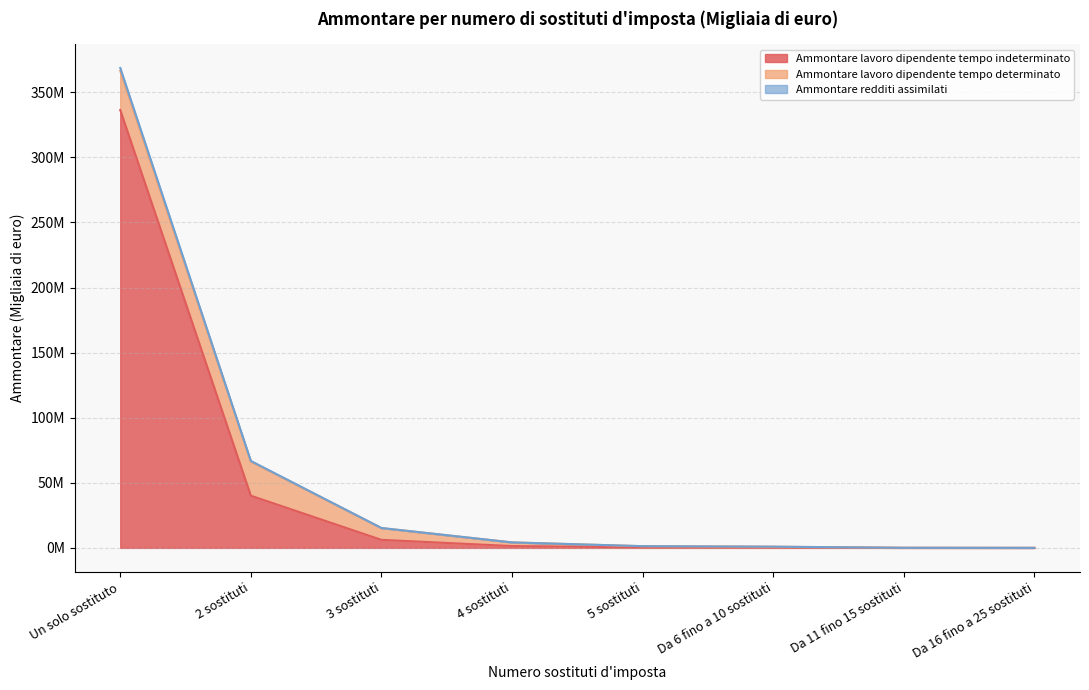

Does the chart have visible grid lines?

Yes